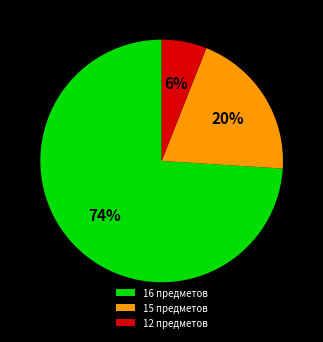

To the nearest percent, what is the combined percentage of 15 предметов and 12 предметов?

26%